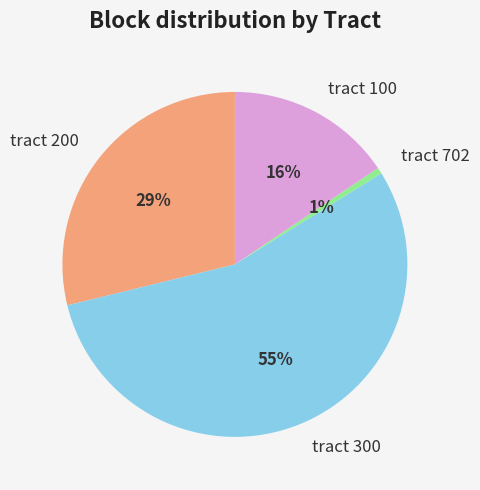

To the nearest percent, what is the average slice percentage?

25%